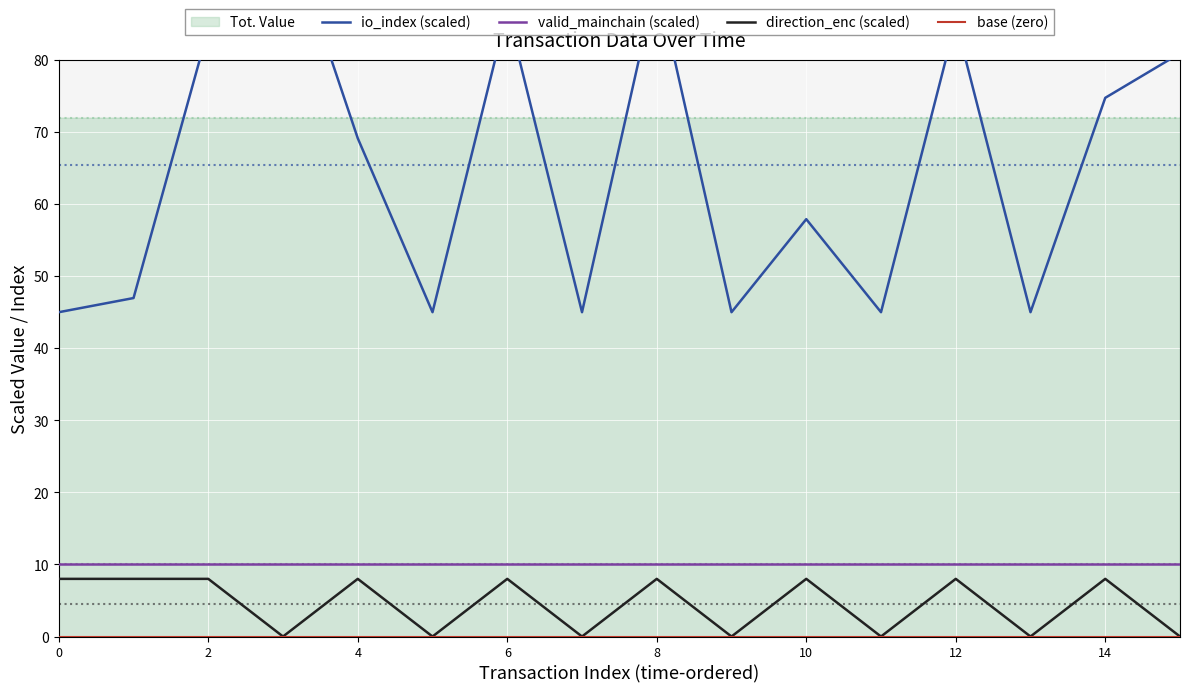

True or false: base (zero) and valid_mainchain (scaled) cross at least once.

False